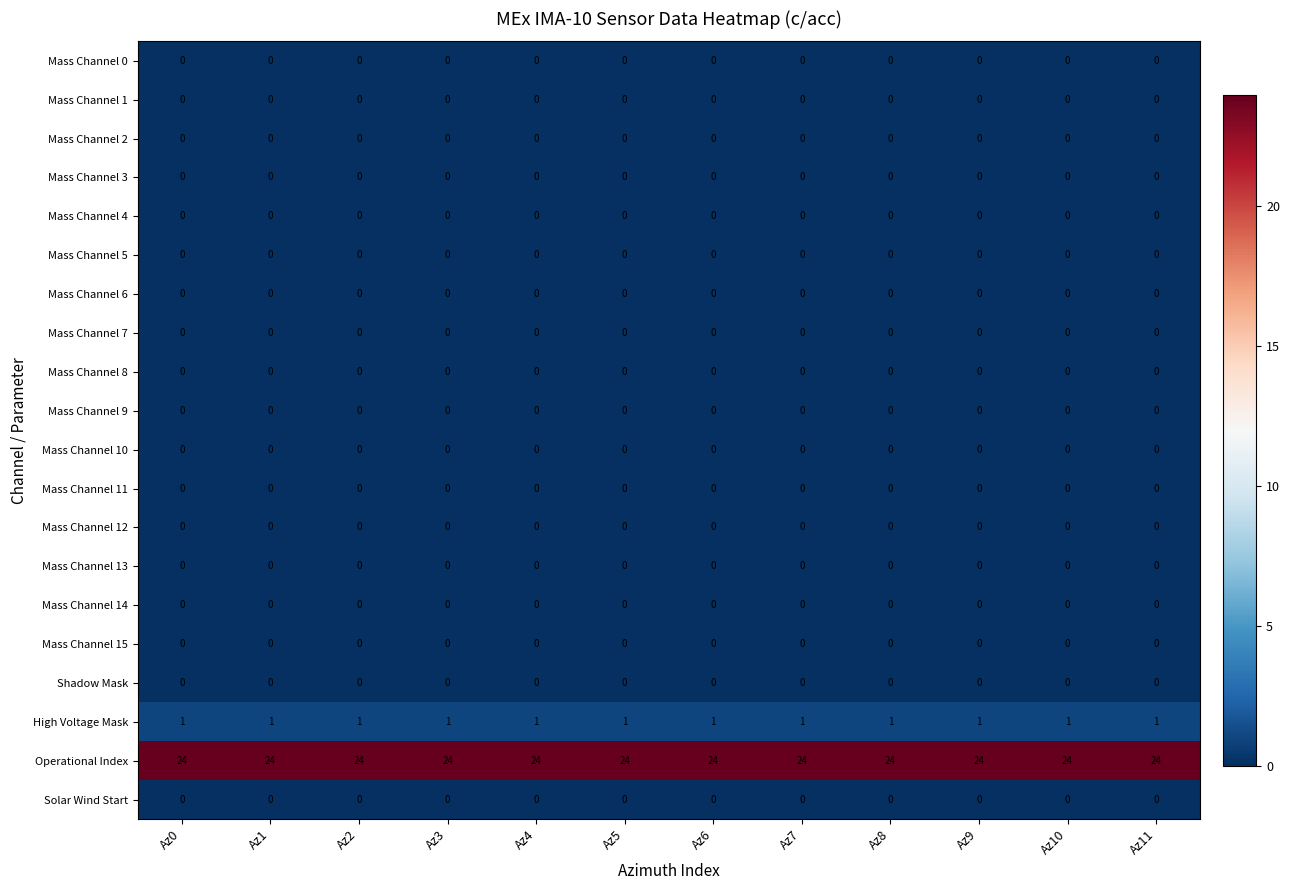

What is the difference between the highest and lowest values at Az11?

24